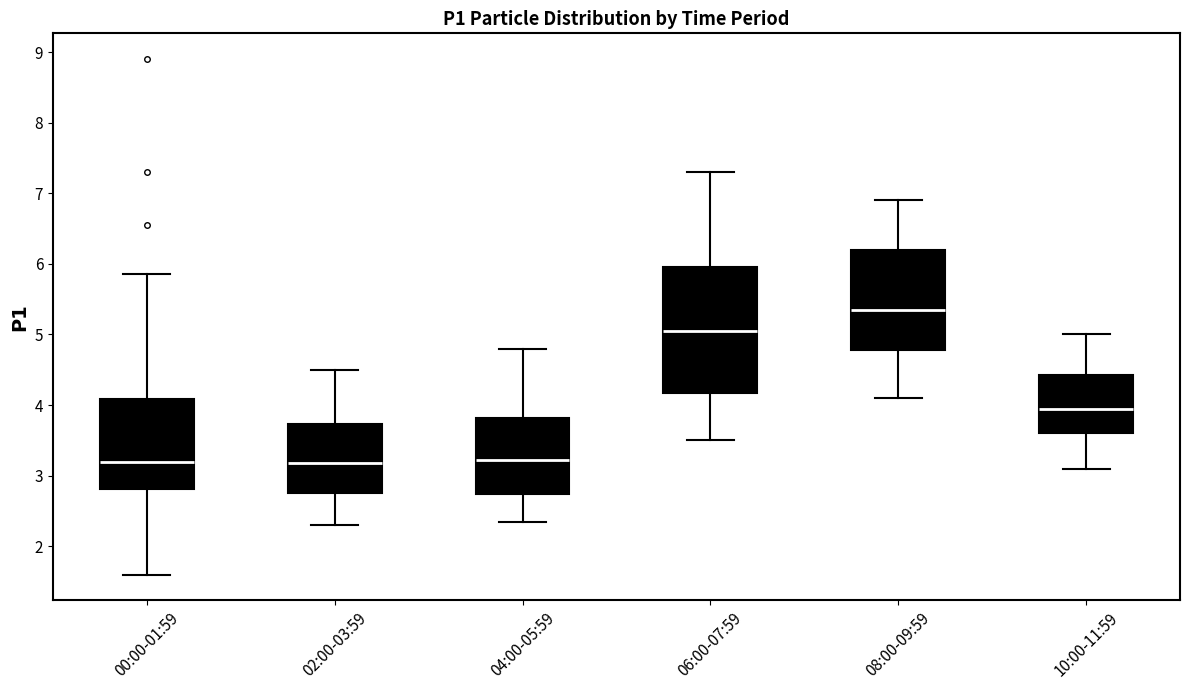

Reading left to right, transcribe this box plot: for each box, give where its median line is, the range the box spans, and where its two whiskers end, as read against the y-axis. The values are not printed on the chart, so give them approximately, as read against the axis.

00:00-01:59: median 3.2, box 2.8 to 4.1, whiskers 1.6 to 5.9
02:00-03:59: median 3.2, box 2.8 to 3.7, whiskers 2.3 to 4.5
04:00-05:59: median 3.2, box 2.7 to 3.8, whiskers 2.4 to 4.8
06:00-07:59: median 5.1, box 4.2 to 6.0, whiskers 3.5 to 7.3
08:00-09:59: median 5.4, box 4.8 to 6.2, whiskers 4.1 to 6.9
10:00-11:59: median 4.0, box 3.6 to 4.4, whiskers 3.1 to 5.0